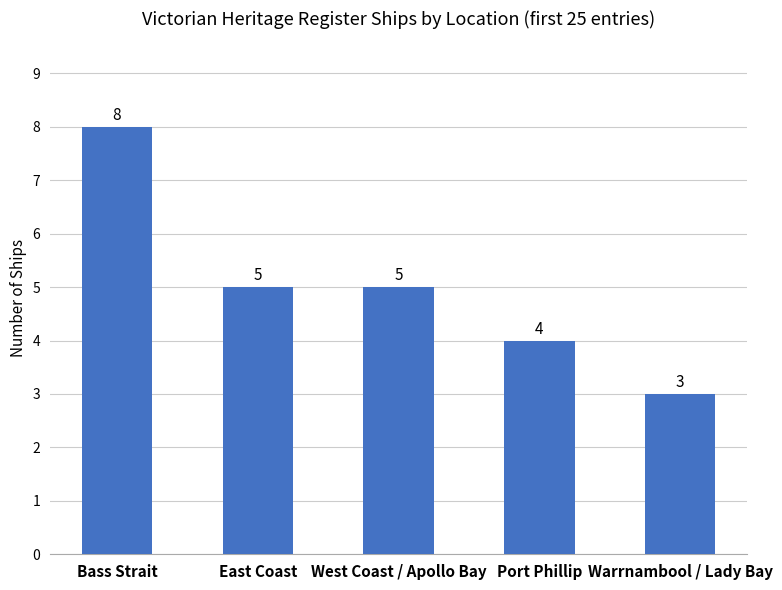

Reading right to left, extract all data points from this chart.

3	4	5	5	8